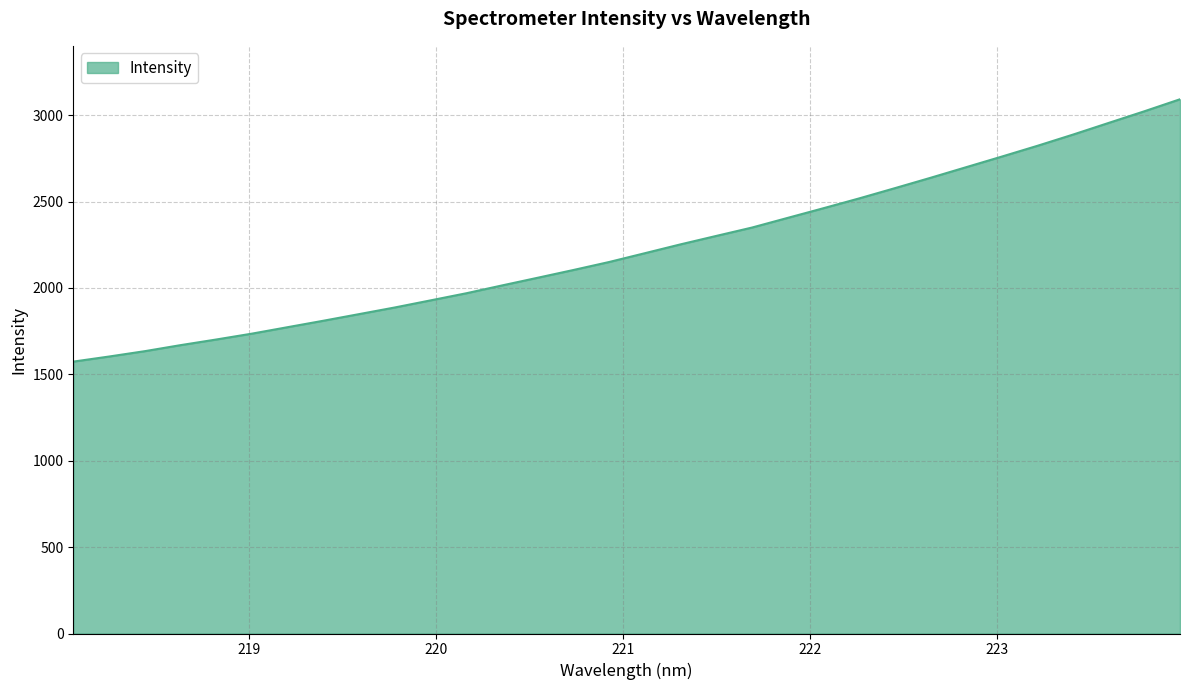

What is the smallest value displayed?

1573.6